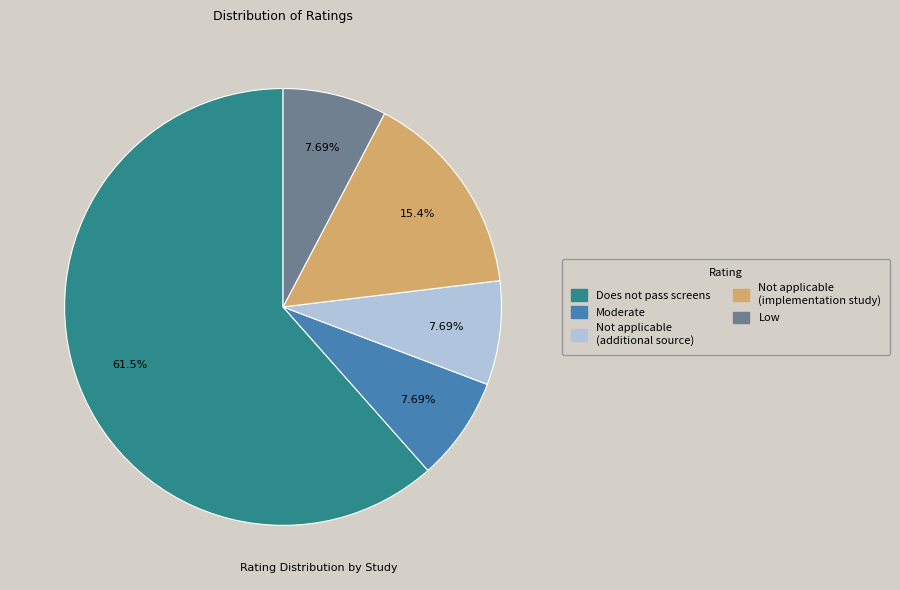

Is there any slice that represents more than half of the pie?

Yes